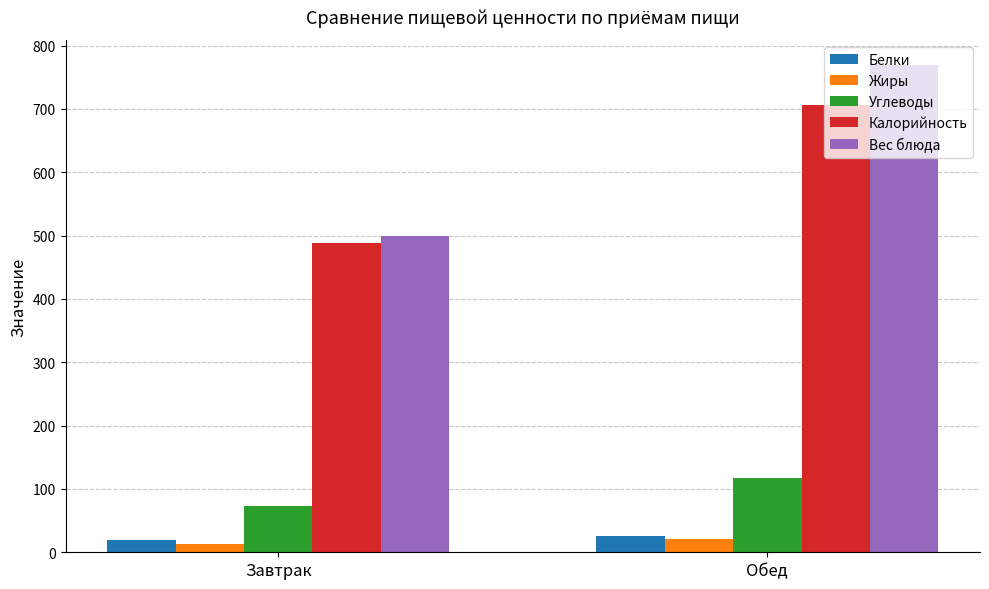

At which category is the sum across all series the highest?

Обед